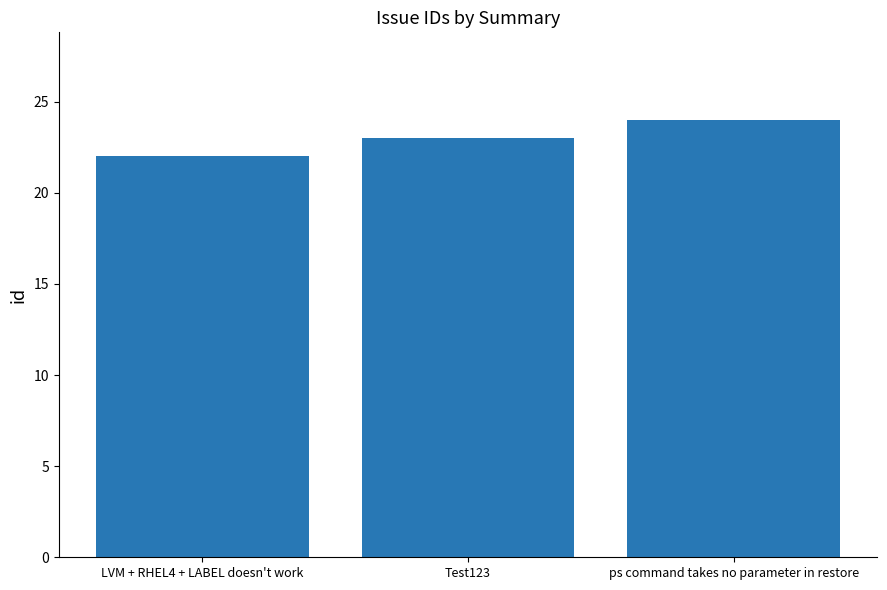

Is it true that the value at LVM + RHEL4 + LABEL doesn't work is 22?

True